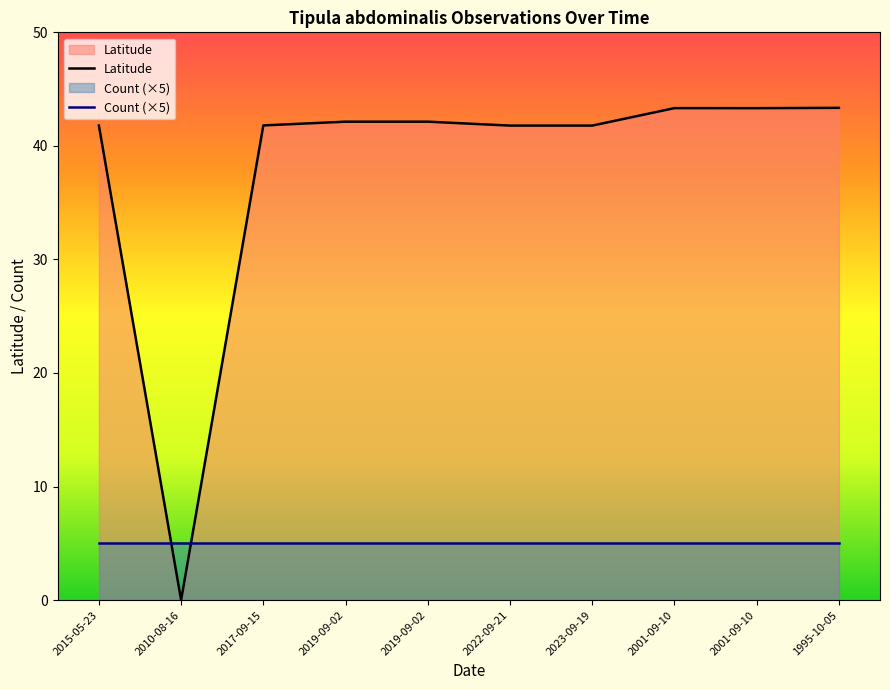

After their last crossing, which series has the higher values: Count (×5) or Latitude?

Latitude